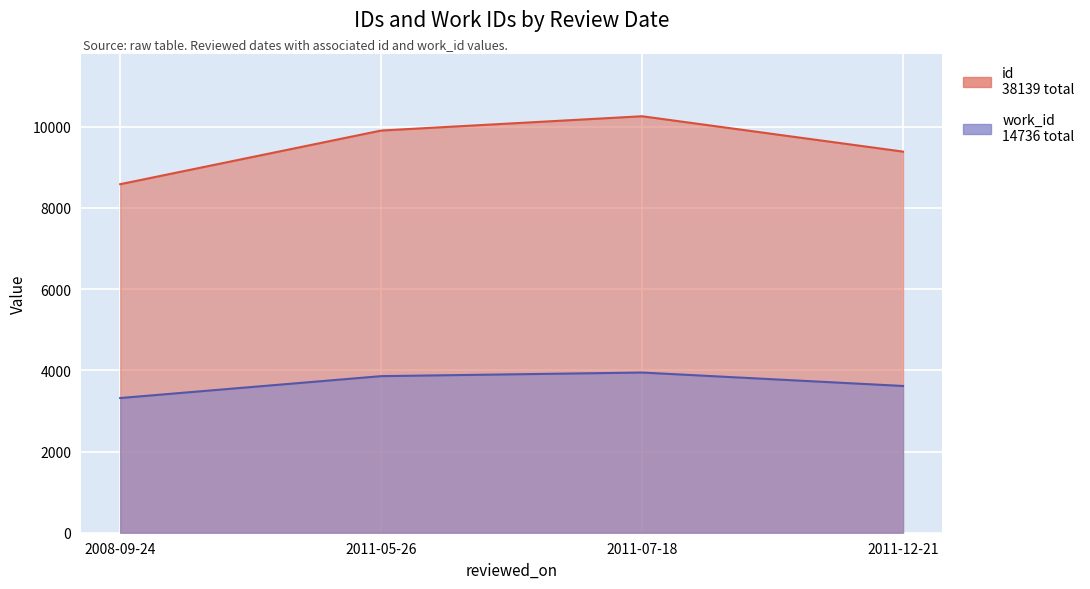

What is the label of the 4th point from the right?

2008-09-24